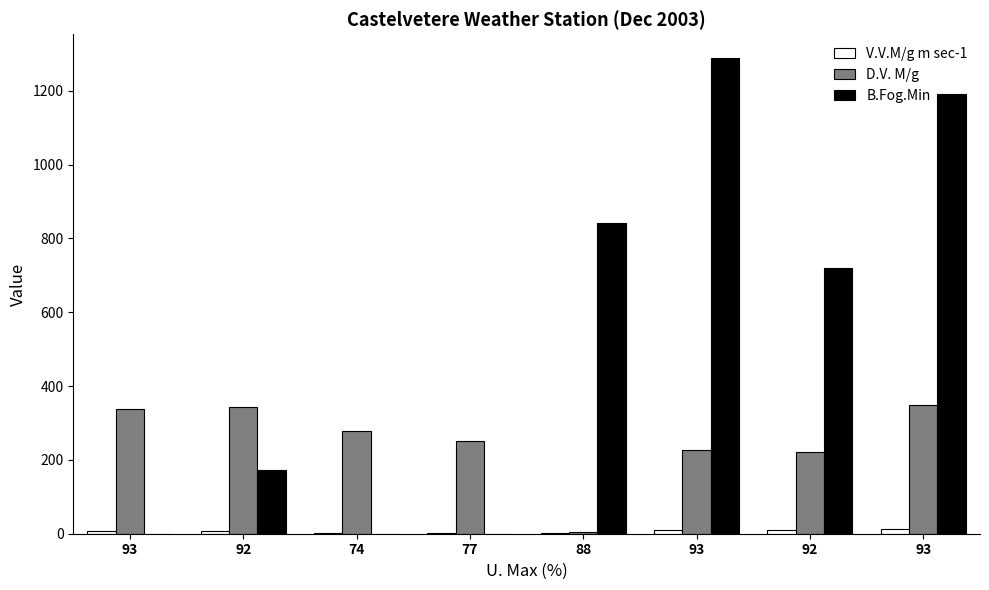

Reading left to right, extract all data points from this chart.

V.V.M/g m sec-1: 93=7.6	92=6.8	74=2.3	77=2.5	88=2.4	93=9.6	92=8.9	93=12.2
D.V. M/g: 93=338.0	92=343.0	74=277.0	77=250.0	88=5.0	93=226.0	92=222.0	93=348.0
B.Fog.Min: 93=0.0	92=172.0	74=0.0	77=0.0	88=841.0	93=1289.0	92=721.0	93=1191.0